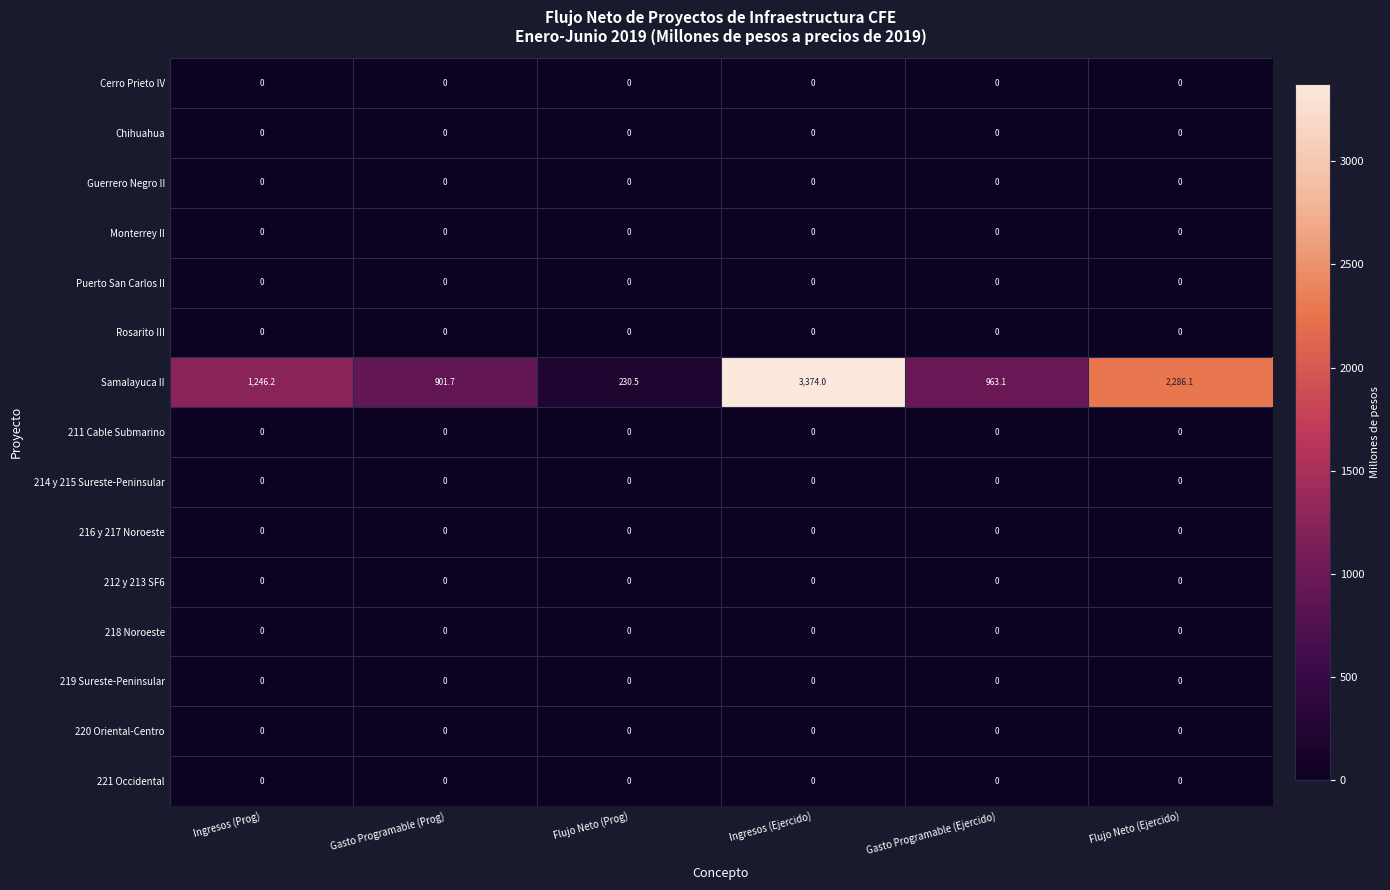

At how many categories does at least one series exceed 3328?

1